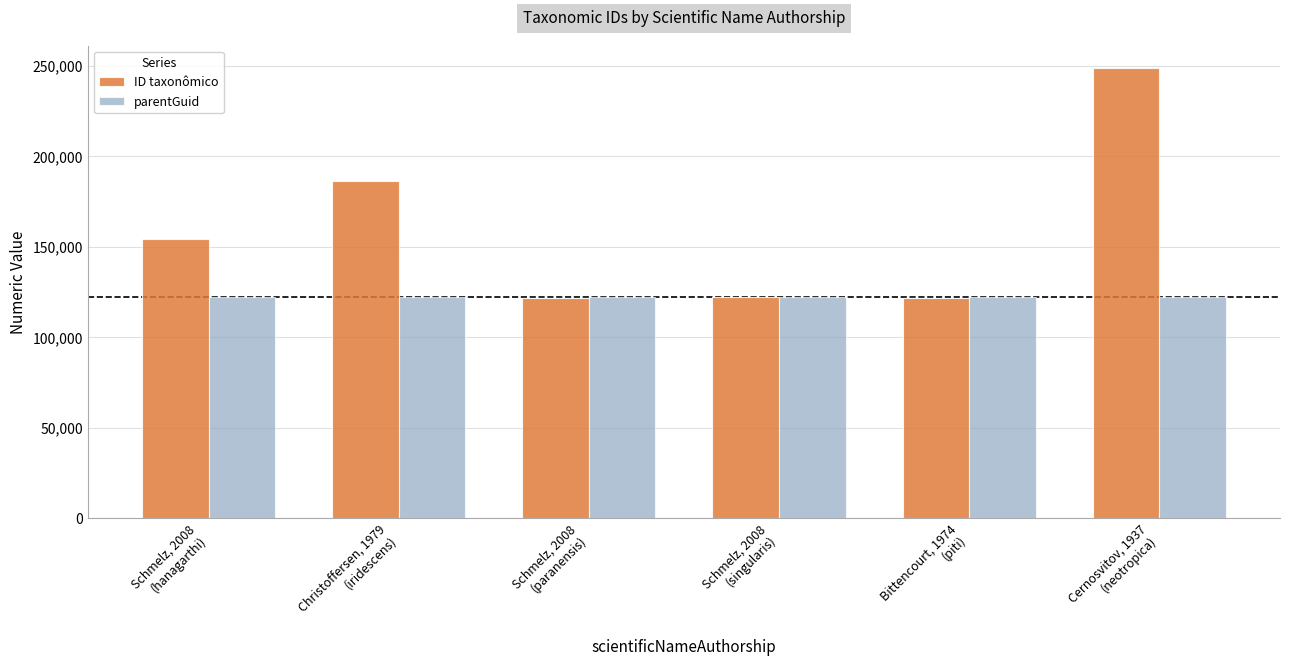

True or false: parentGuid has a value of 213206 at Christoffersen, 1979
(iridescens).

False